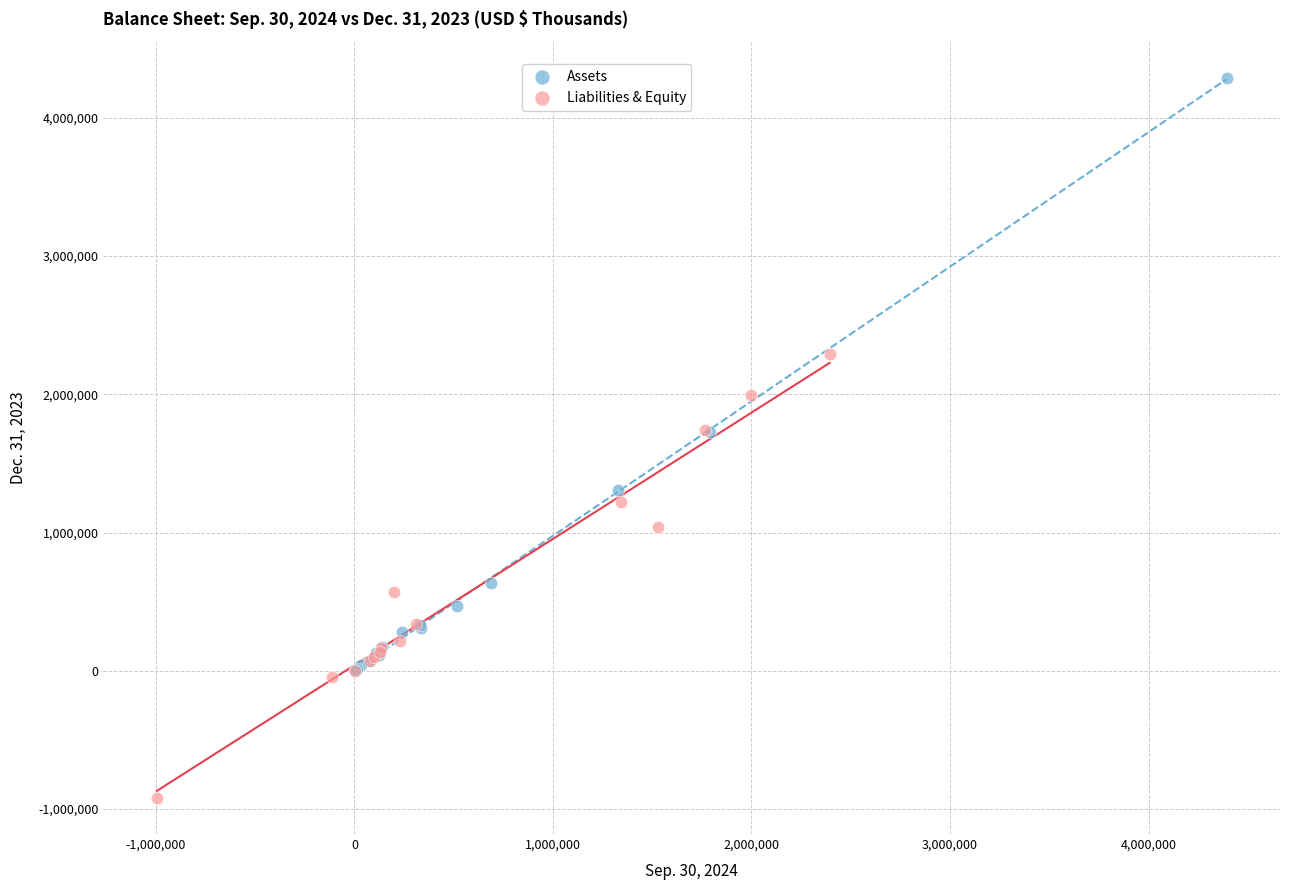

Which series reaches the minimum Y coordinate?

Liabilities & Equity